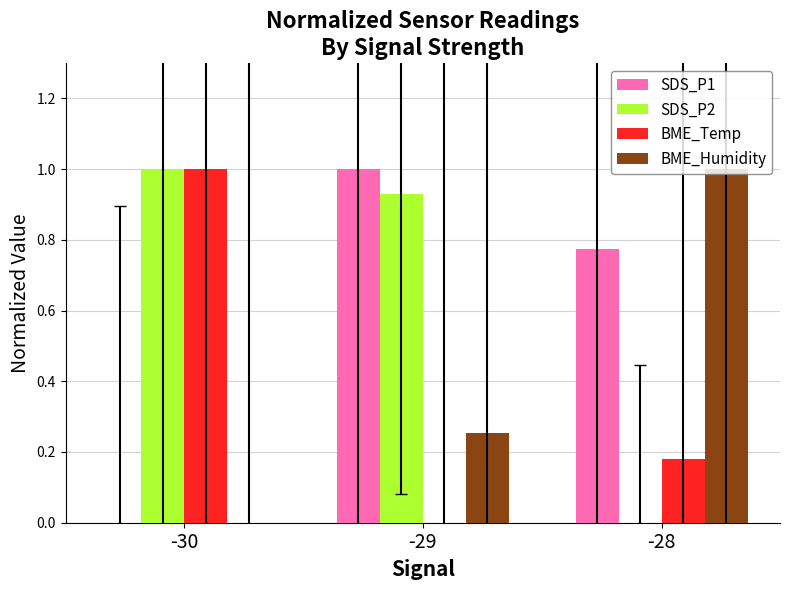

At which category is the sum across all series the highest?

-29